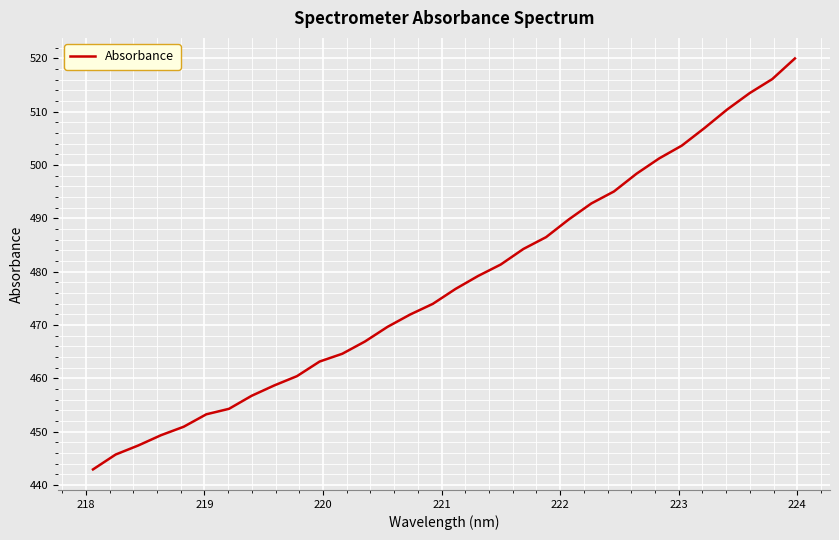

What is the difference between the maximum and minimum values?

77.1